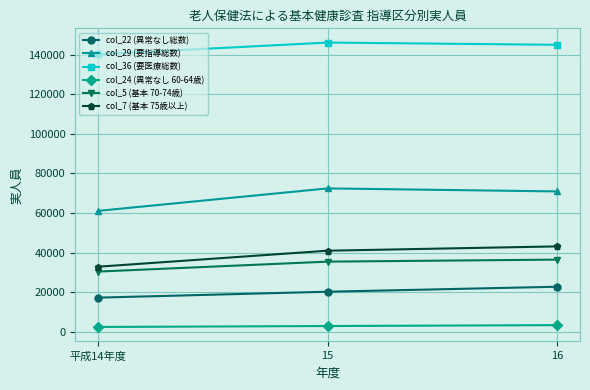

Where does the col_36 (要医療総数) series first go above 144962?

15